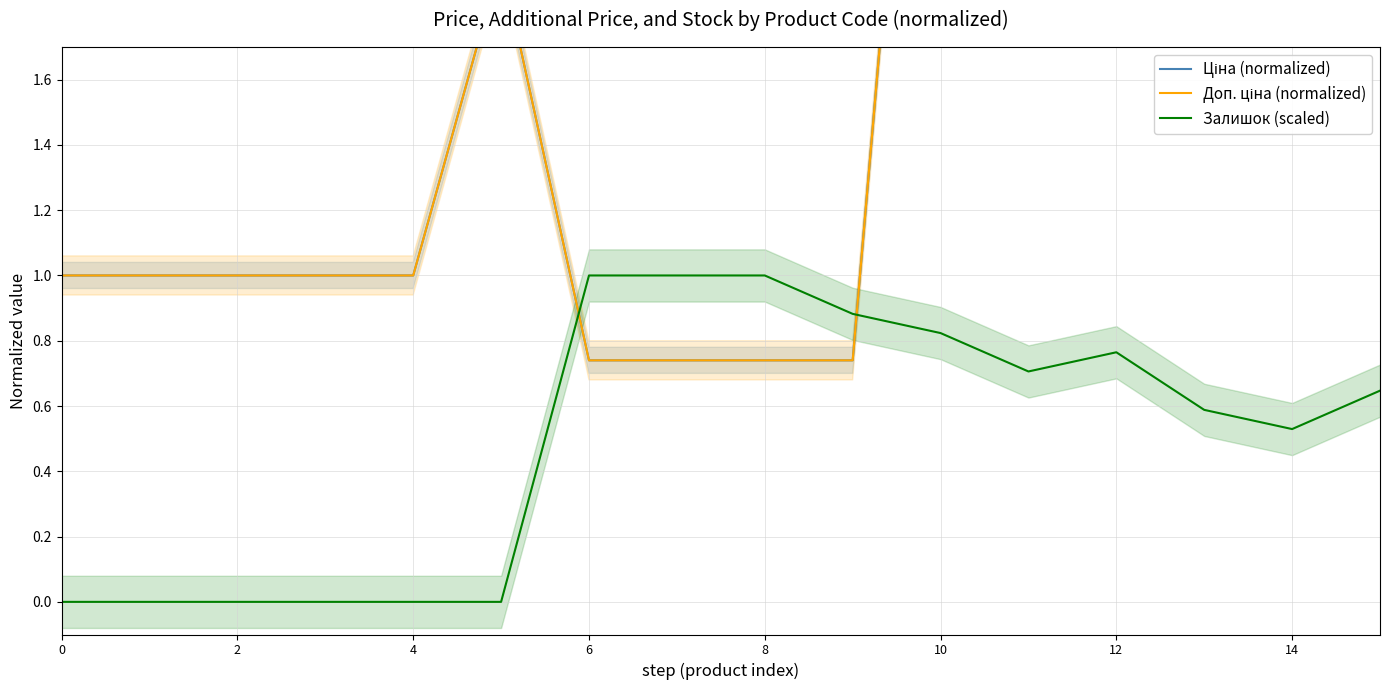

What is the highest value of the Залишок (scaled) series?

1.0